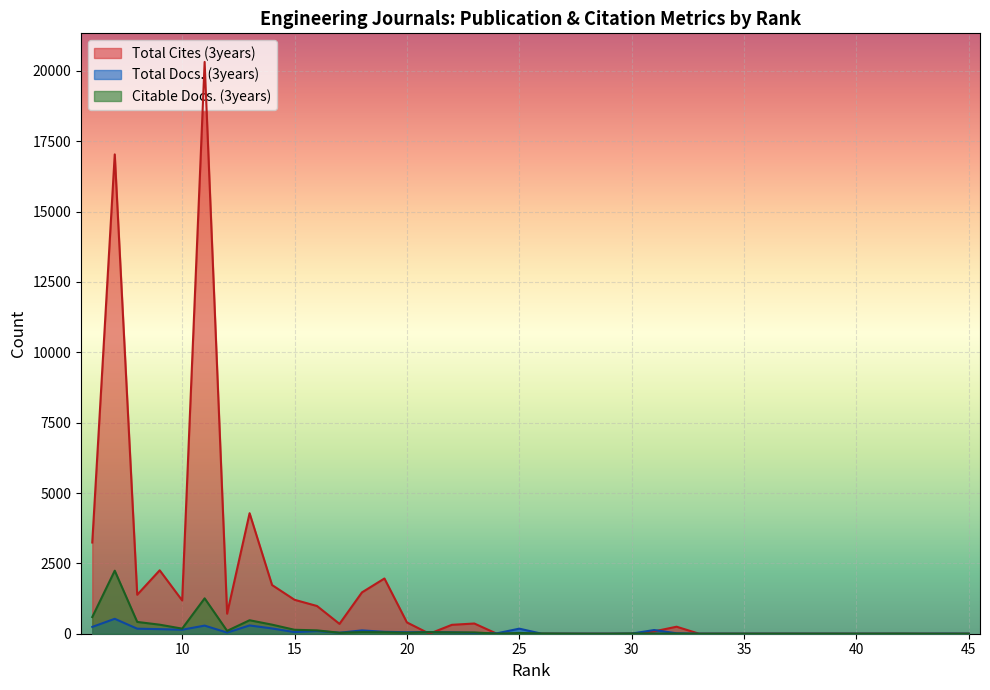

Which category has the lowest value in the Citable Docs. (3years) series?

44